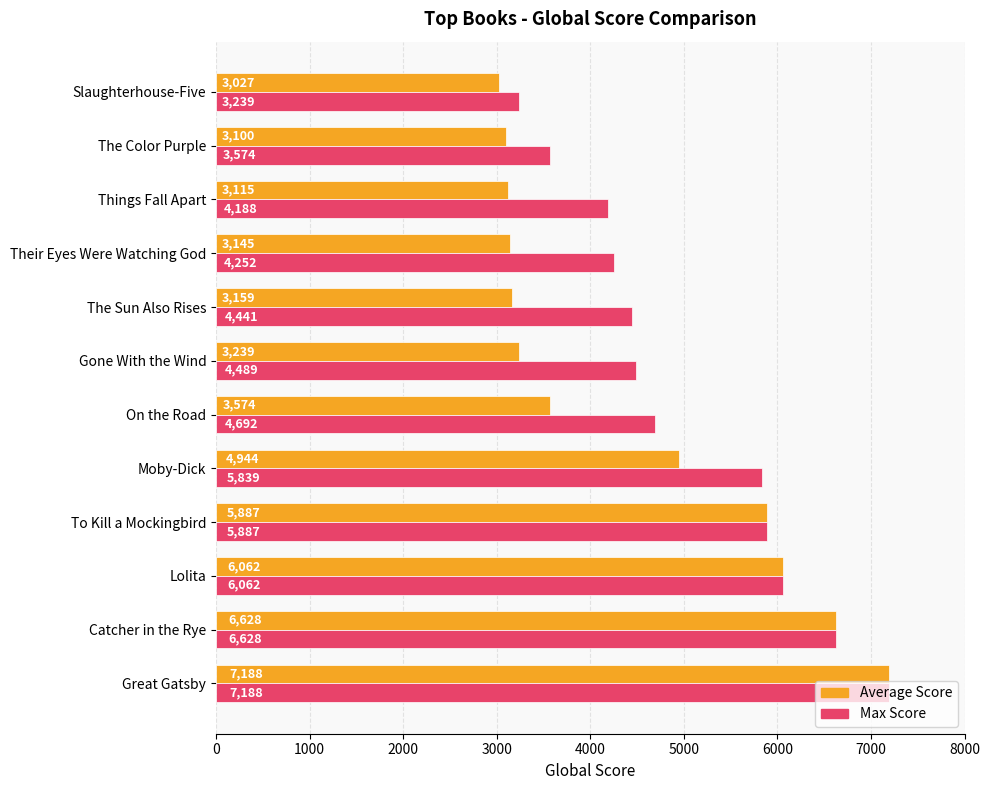

Between To Kill a Mockingbird and On the Road, which series saw the biggest shift?

Average Score